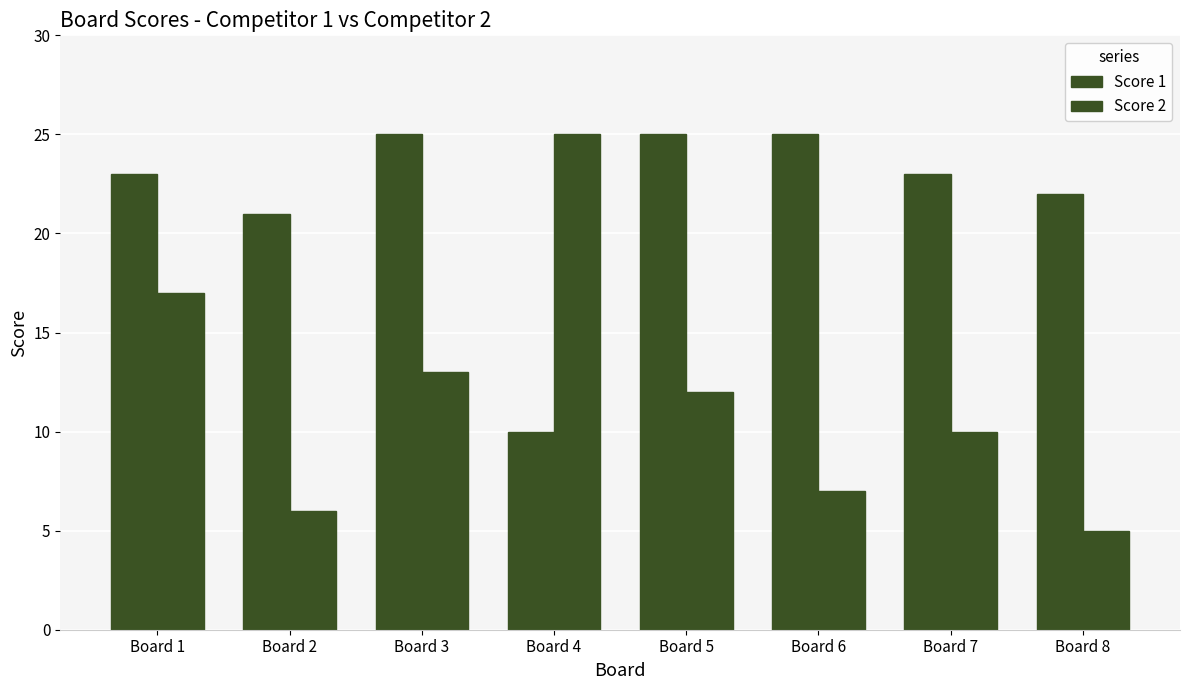

How many bars are there in total?

16